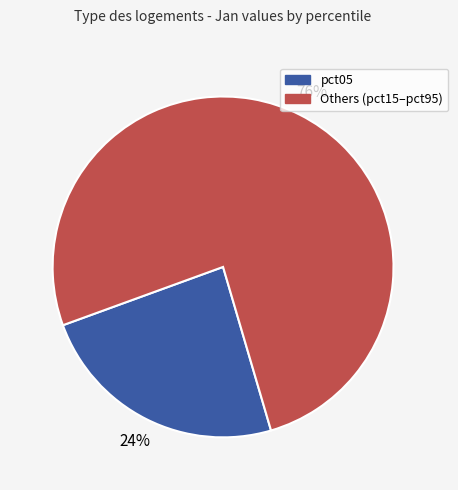

To the nearest percent, what percentage of the pie is Others (pct15–pct95)?

76%